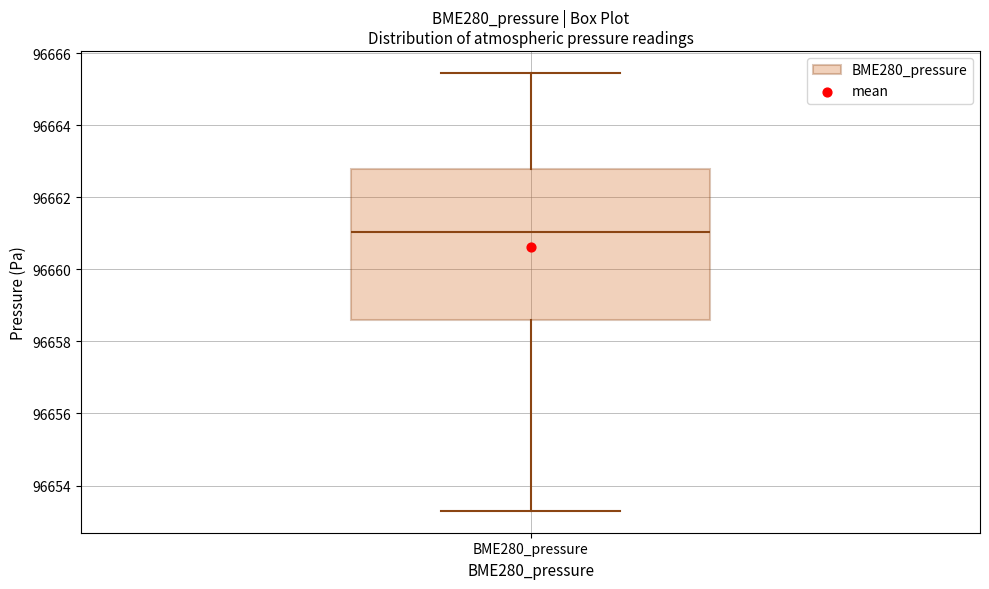

Read this box plot against the y-axis: the position of the median line, the range covered by the box, and the ends of both whiskers. The values are not printed on the chart, so give them approximately, as read against the axis.

median 96661.0, box 96658.6 to 96662.8, whiskers 96653.4 to 96665.4